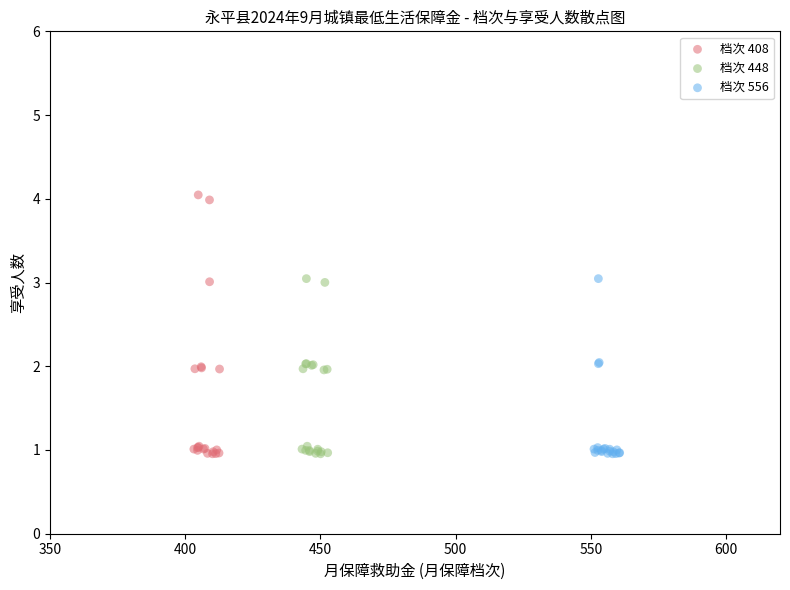

Which series reaches the maximum Y coordinate?

档次 408